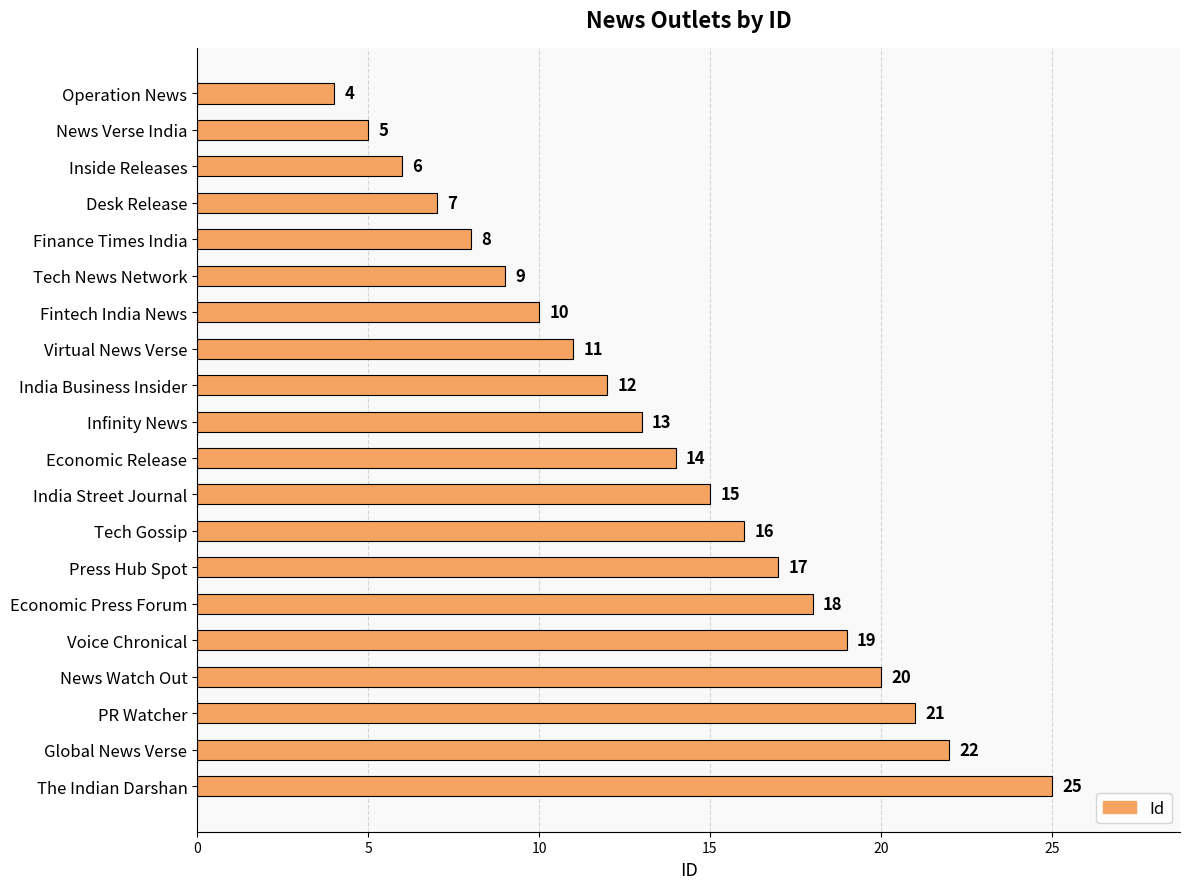

Rank the categories by value from highest to lowest.

The Indian Darshan, Global News Verse, PR Watcher, News Watch Out, Voice Chronical, Economic Press Forum, Press Hub Spot, Tech Gossip, India Street Journal, Economic Release, Infinity News, India Business Insider, Virtual News Verse, Fintech India News, Tech News Network, Finance Times India, Desk Release, Inside Releases, News Verse India, Operation News